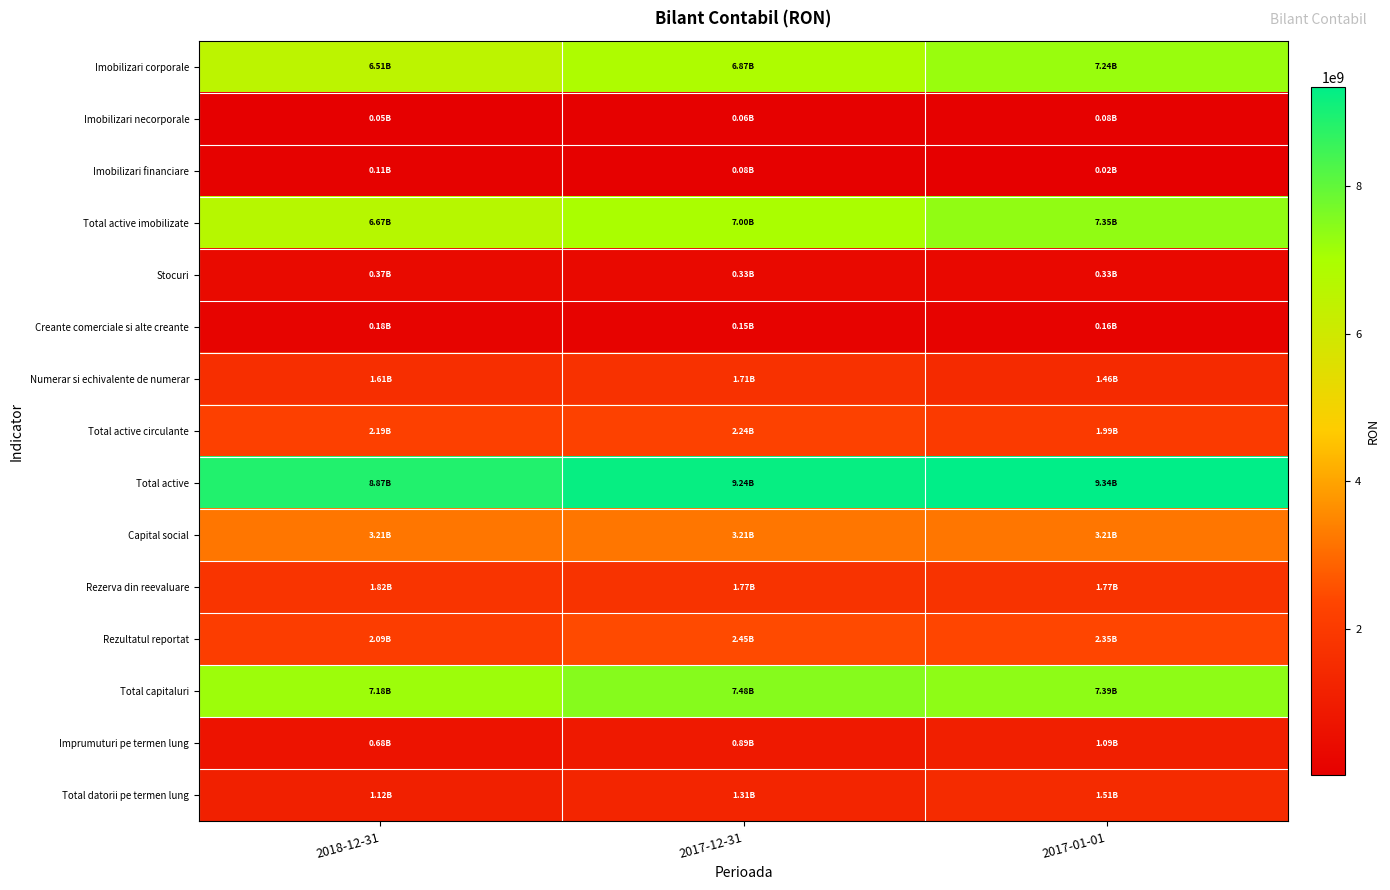

Which series has the largest range (max minus min)?

Imobilizari corporale